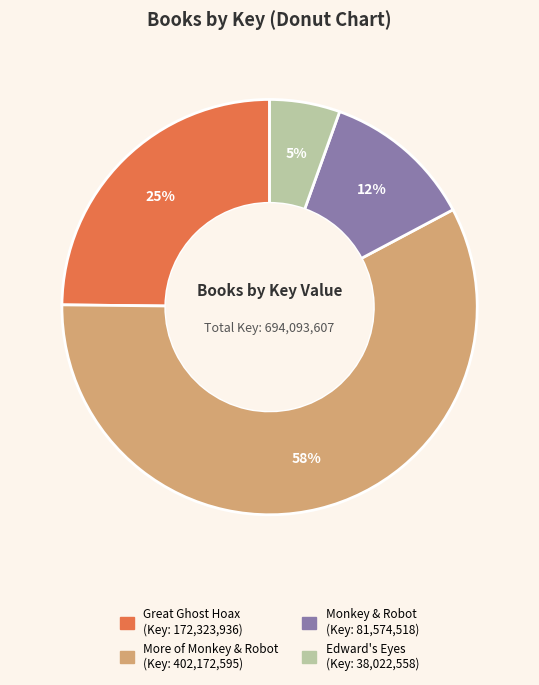

To the nearest percent, what is the average slice percentage?

25%